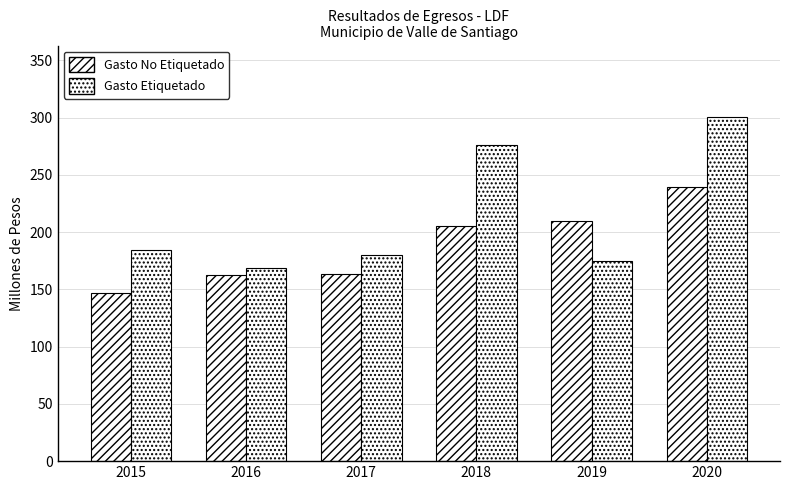

Which series has the widest spread of values?

Gasto Etiquetado